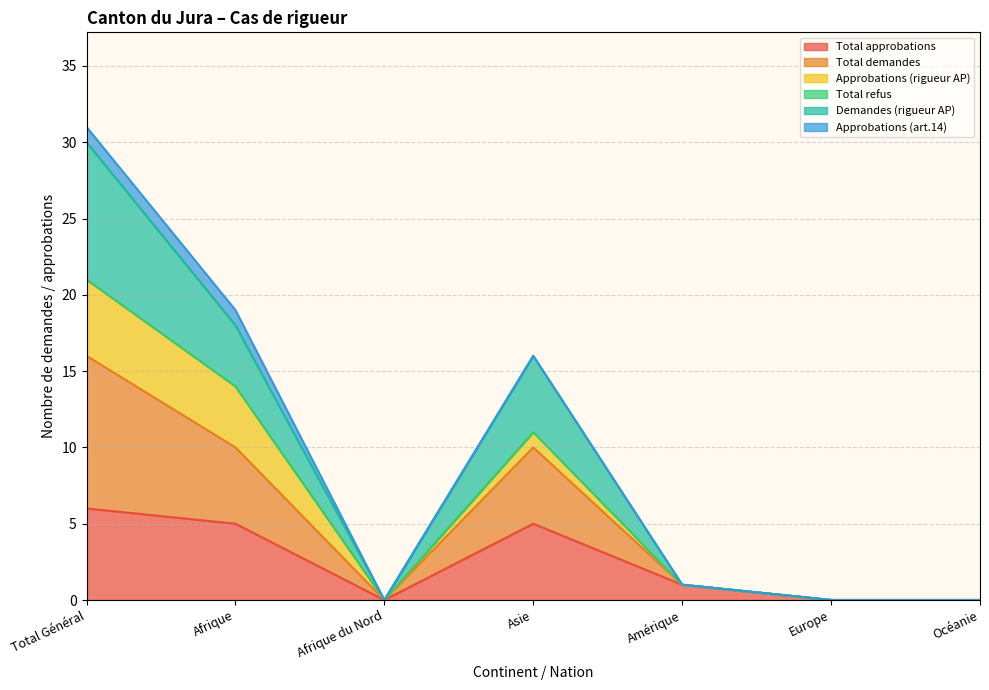

What is the label of the 6th point from the right?

Afrique